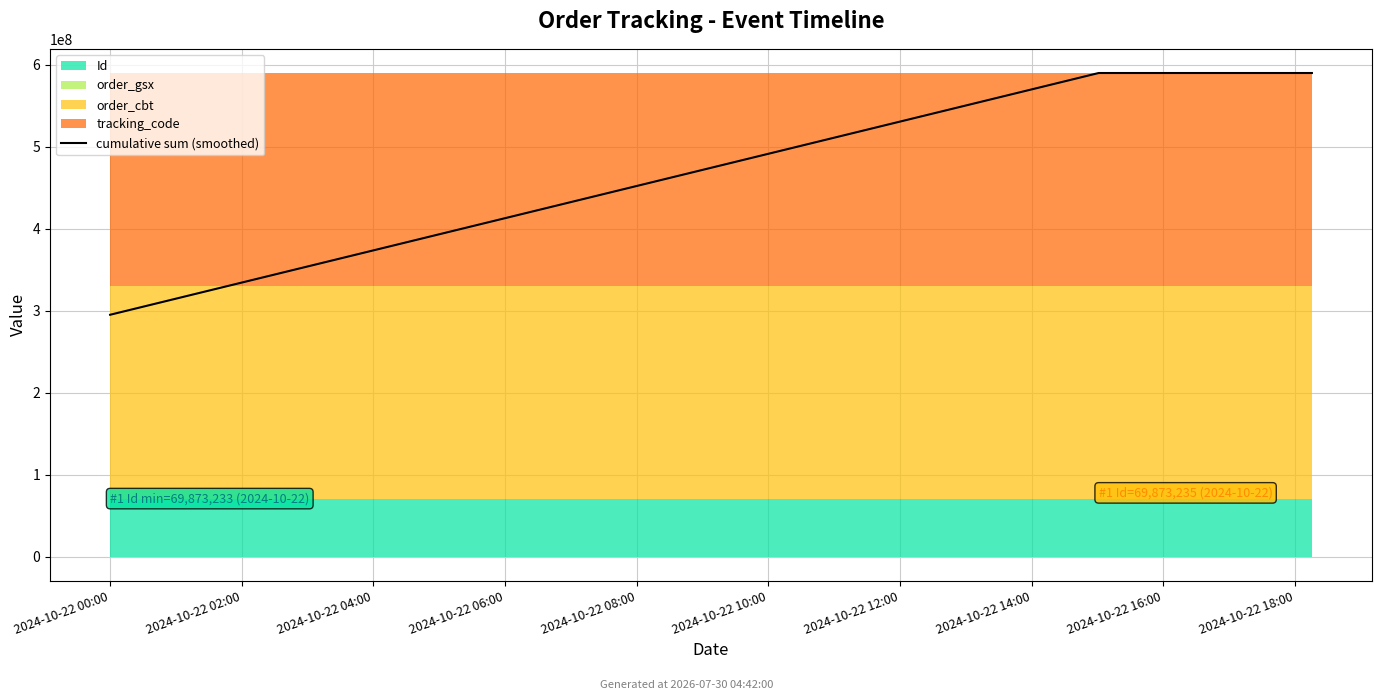

What is the label of the 1st point from the left?

2024-10-22 00:00